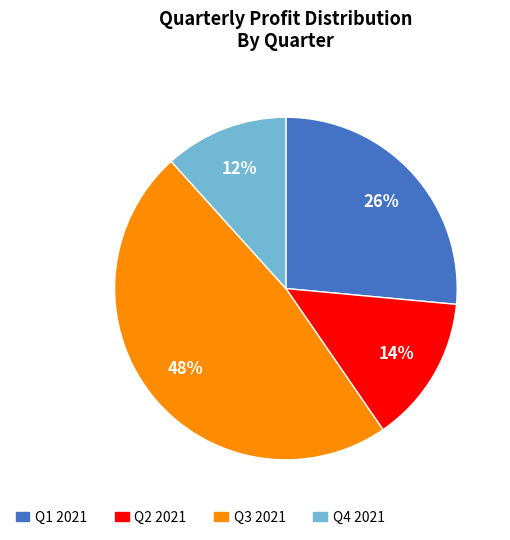

Between Q3 2021 and Q2 2021, which is larger?

Q3 2021